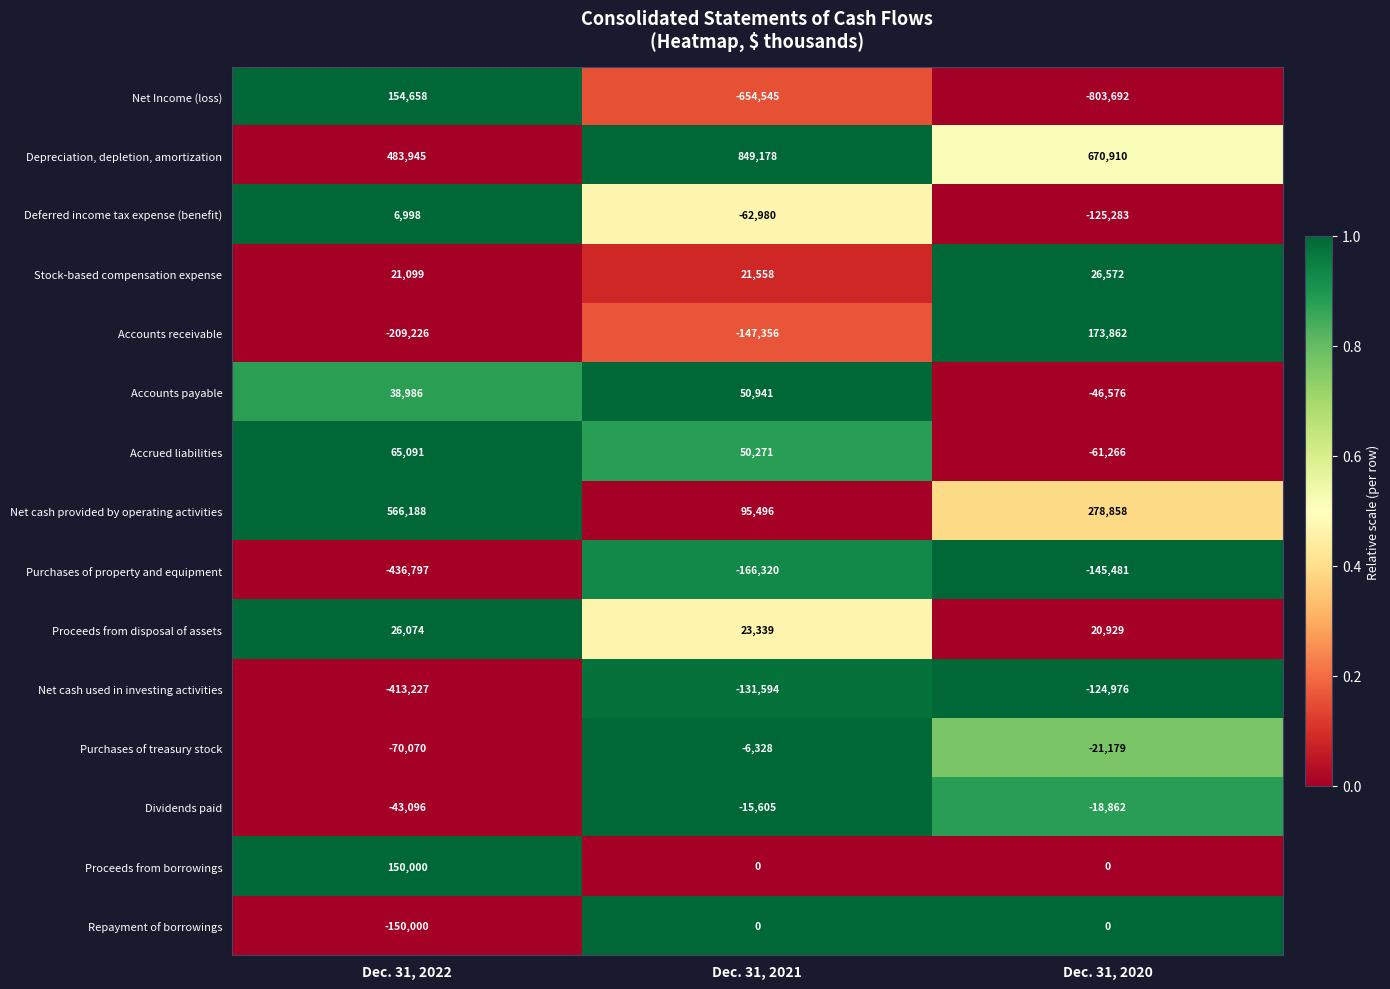

How many distinct data groups are displayed?

15